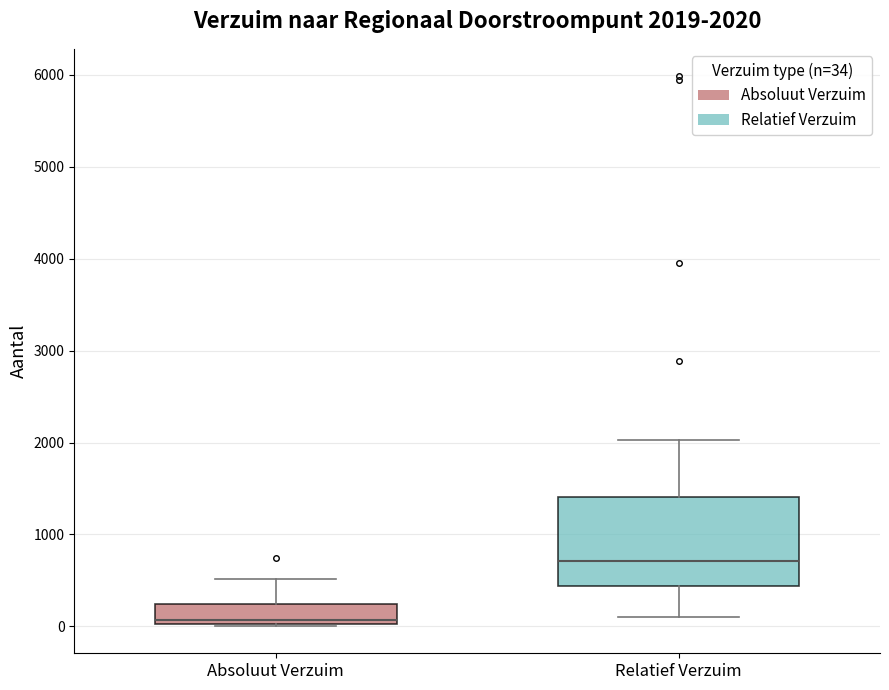

Which box is the tallest, from its lower edge to its upper edge?

Relatief Verzuim